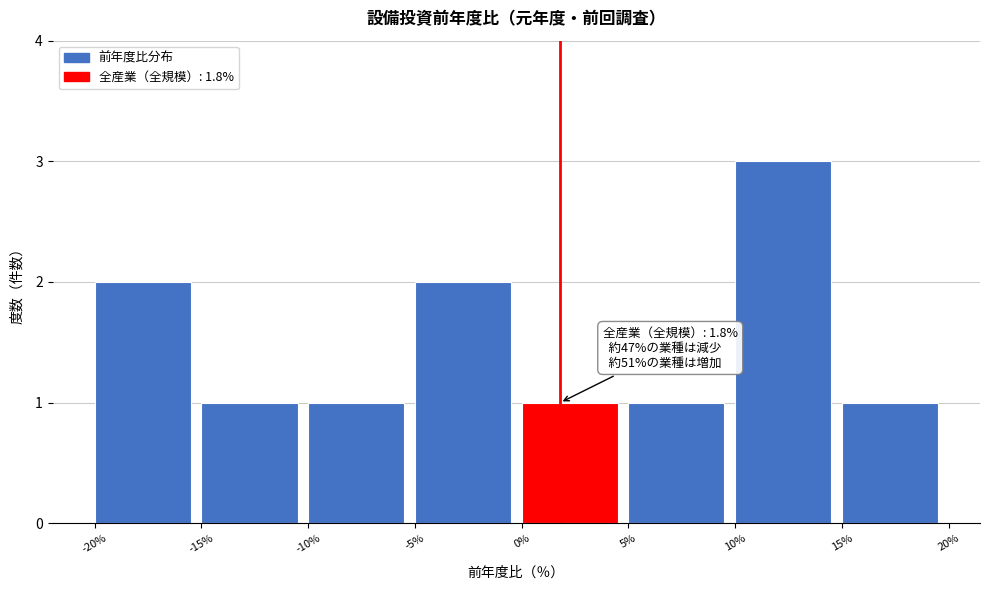

Which range on the x-axis has the tallest bar?

10% to 15%